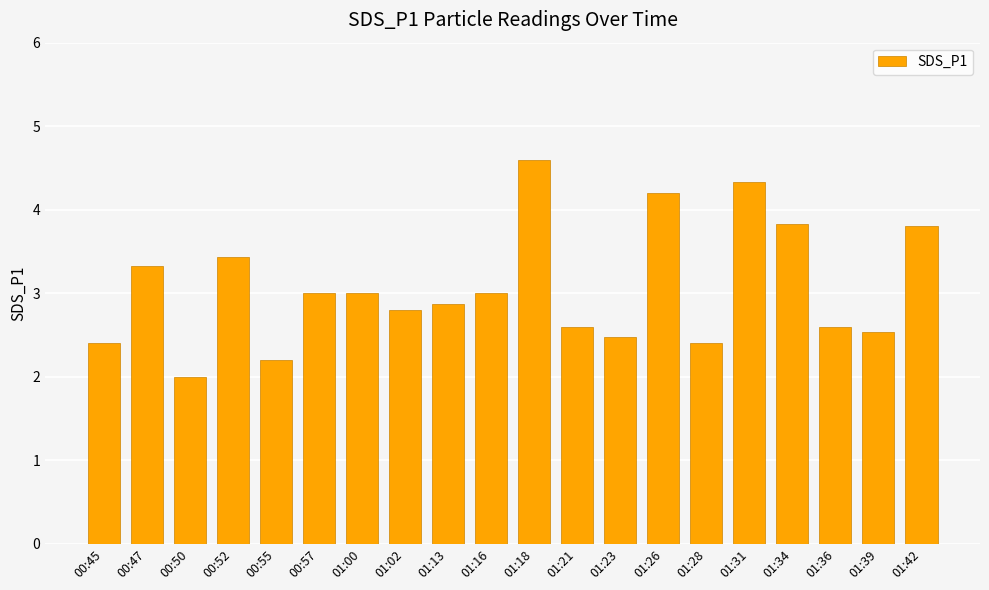

Which category has the lowest value across all series?

00:50